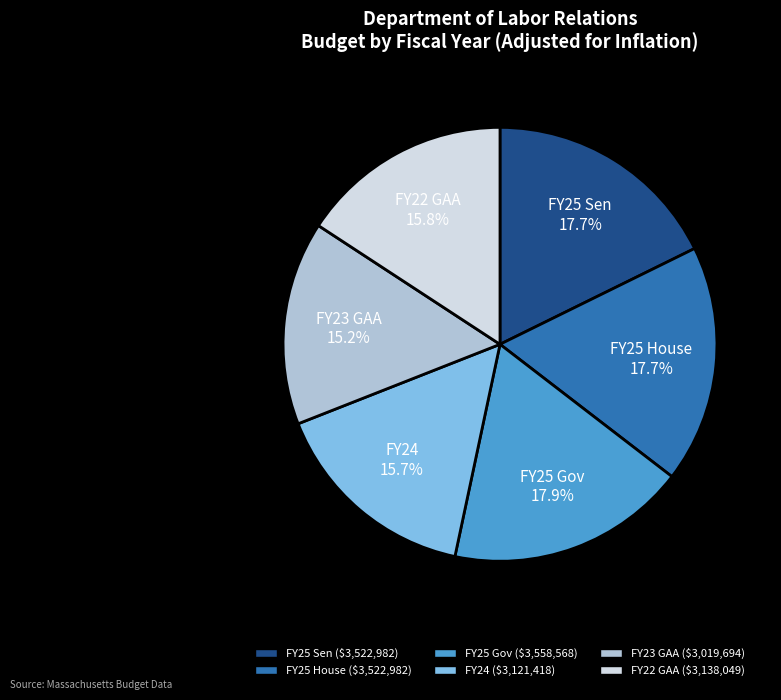

Does any single category account for the majority?

No